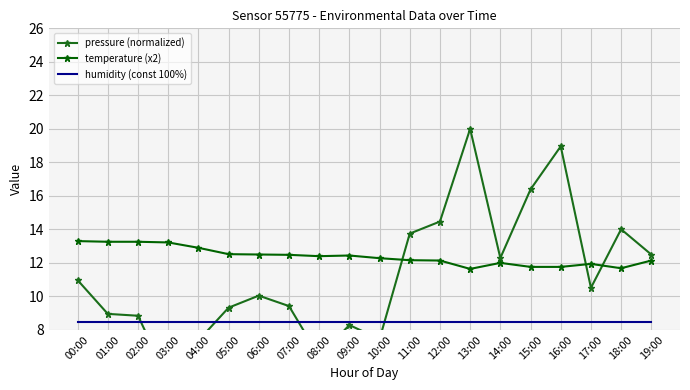

List the series in order of their peak value, lowest first.

humidity (const 100%), temperature (x2), pressure (normalized)